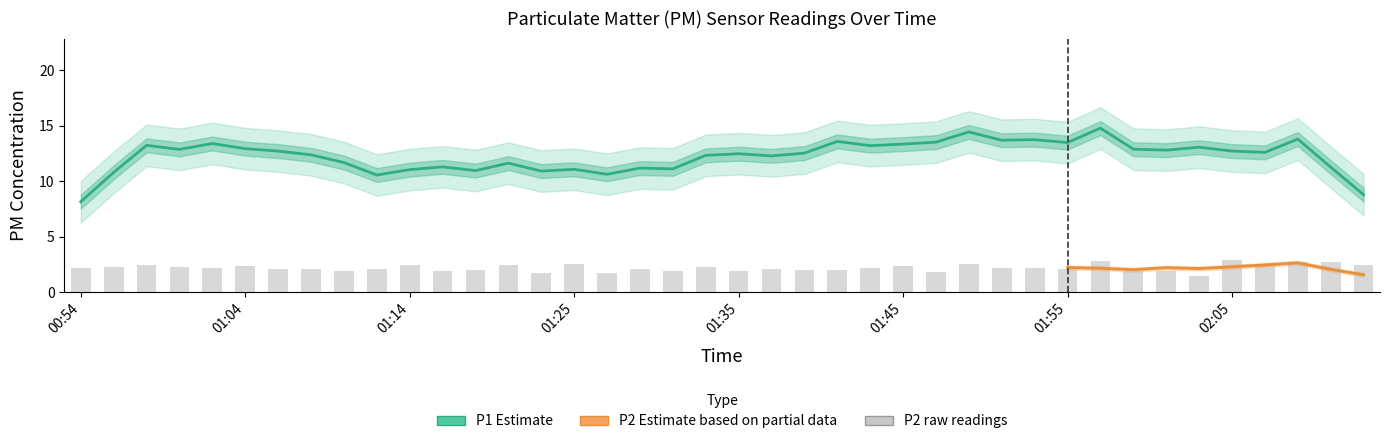

Reading left to right, extract all data points from this chart.

2.2	2.2	2.5	2.3	2.2	2.4	2.1	2.1	1.9	2.1	2.5	1.9	2.0	2.5	1.8	2.5	1.7	2.1	1.9	2.2	1.9	2.1	2.0	2.0	2.2	2.4	1.8	2.5	2.2	2.1	2.0	2.8	1.9	1.9	1.5	3.0	2.5	2.7	2.7	2.5